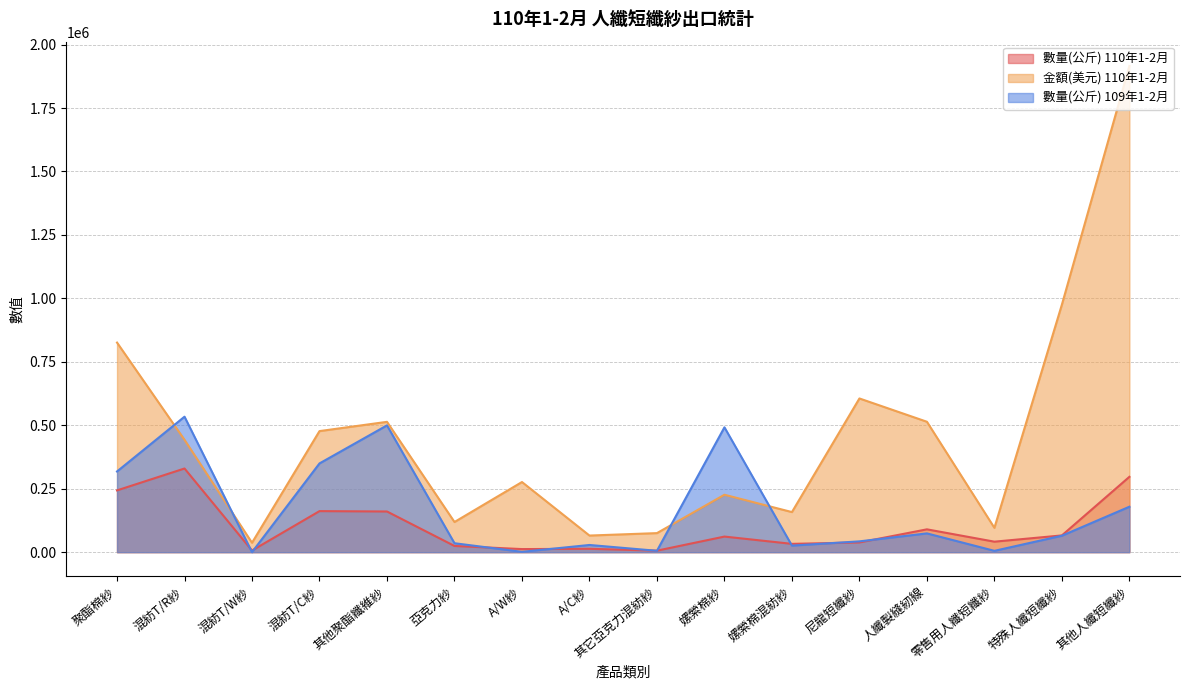

What is the sum of the 數量(公斤) 109年1-2月 values at A/W紗 and 混紡T/W紗?

1355